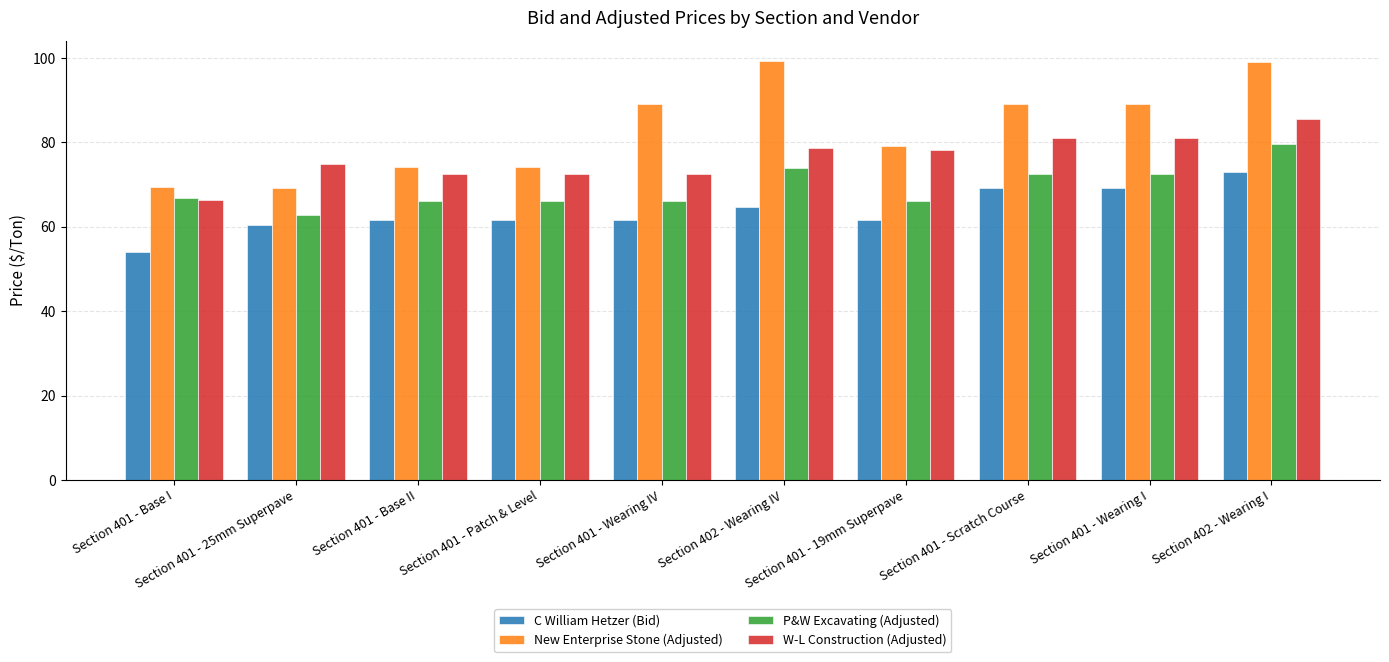

How many data points in W-L Construction (Adjusted) are above 78?

5